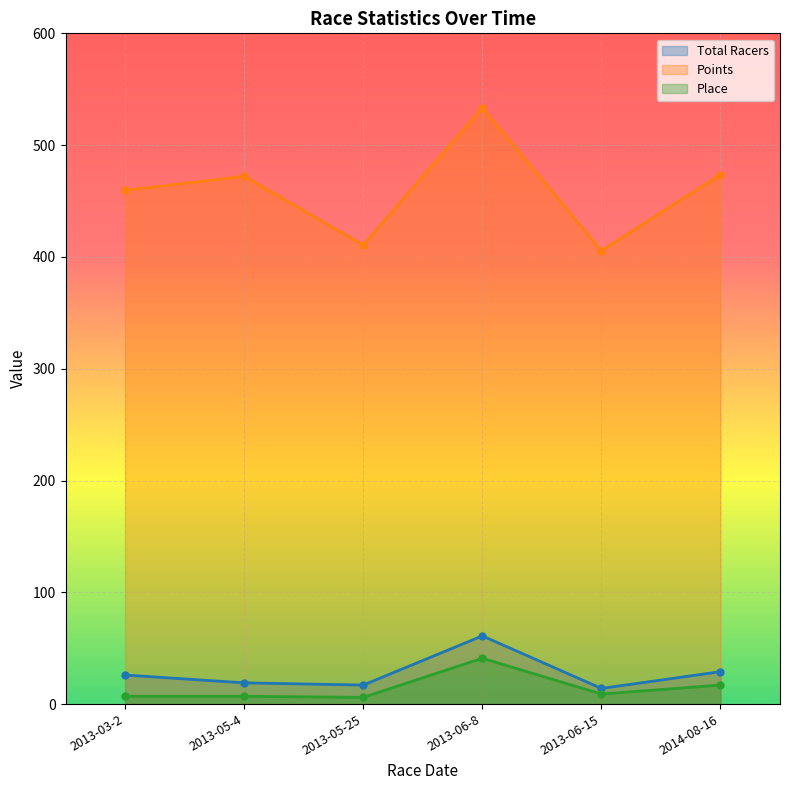

At which category does Total Racers reach its first local valley?

2013-05-25